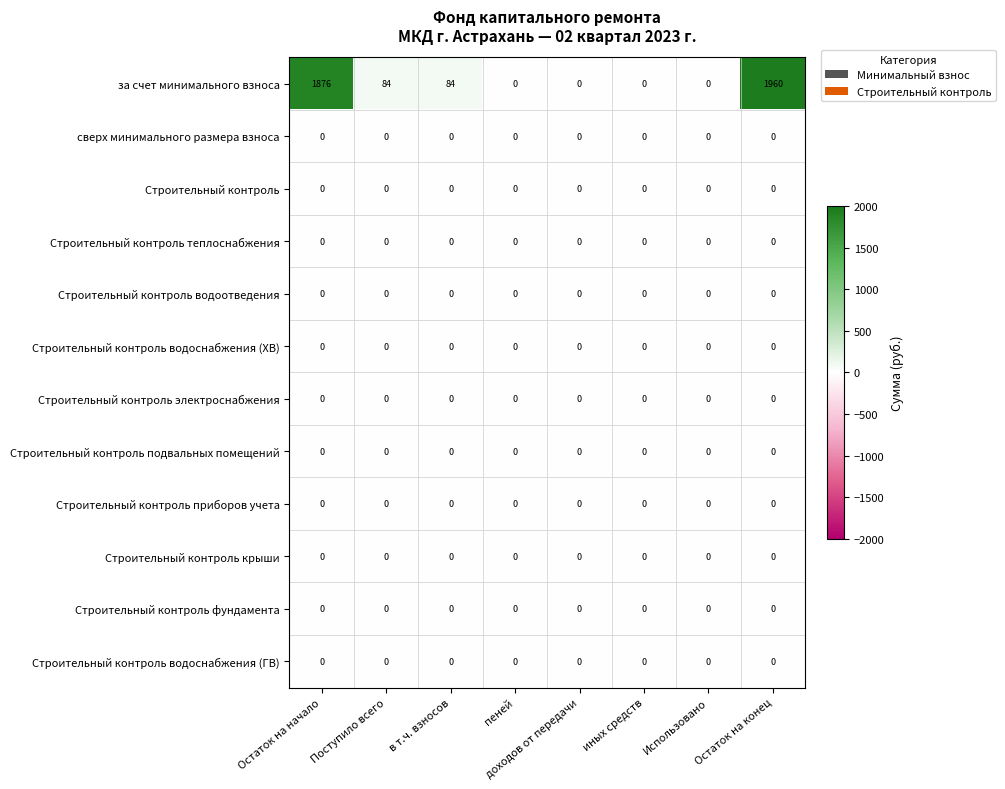

What is the greatest value displayed?

1960